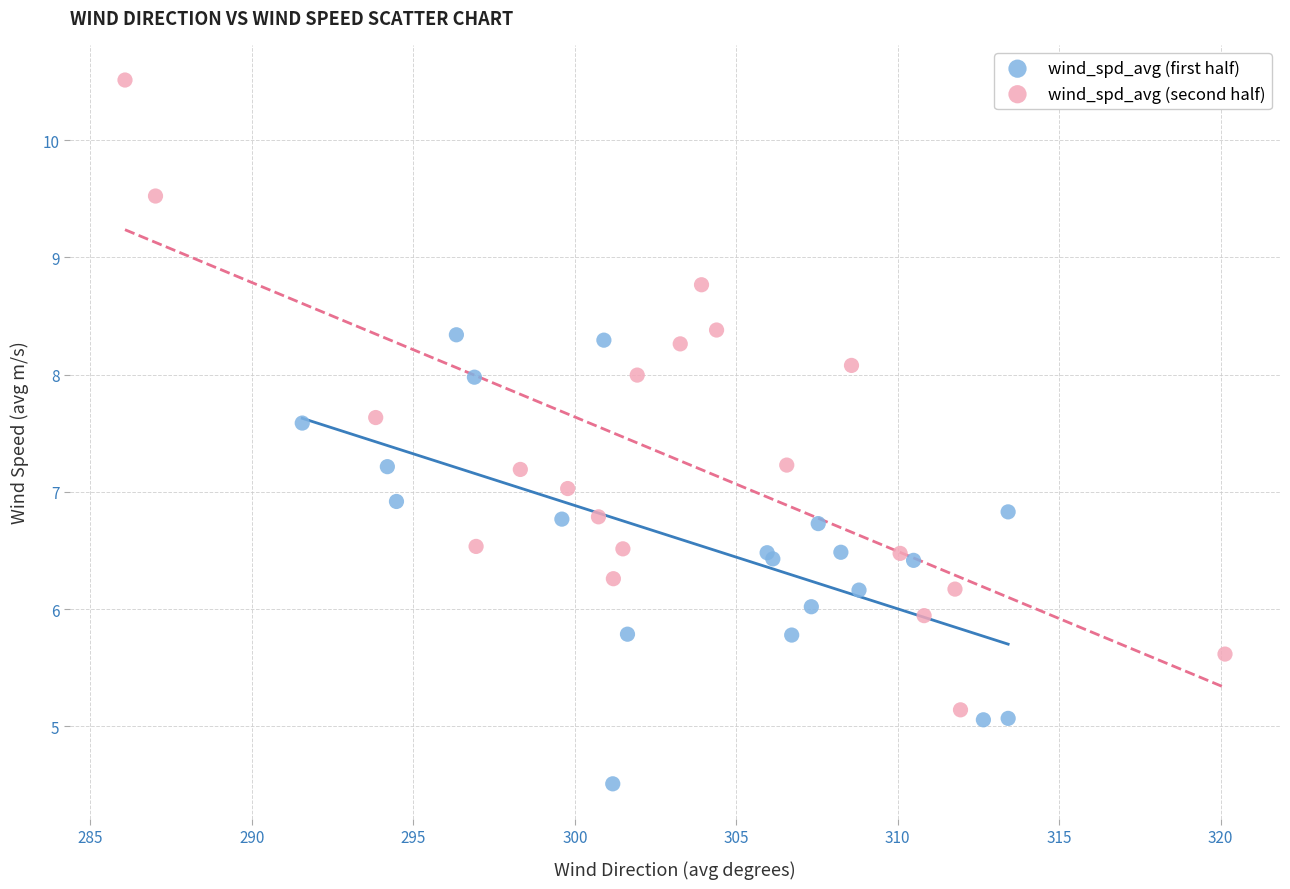

Which series has the largest Y range (max minus min)?

wind_spd_avg (second half)